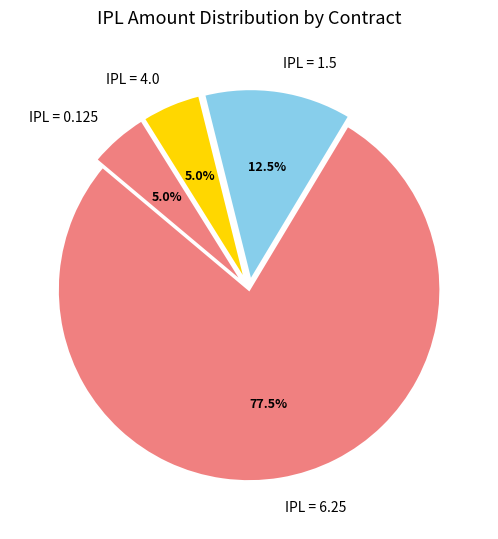

What is the largest slice in the pie chart?

IPL = 6.25